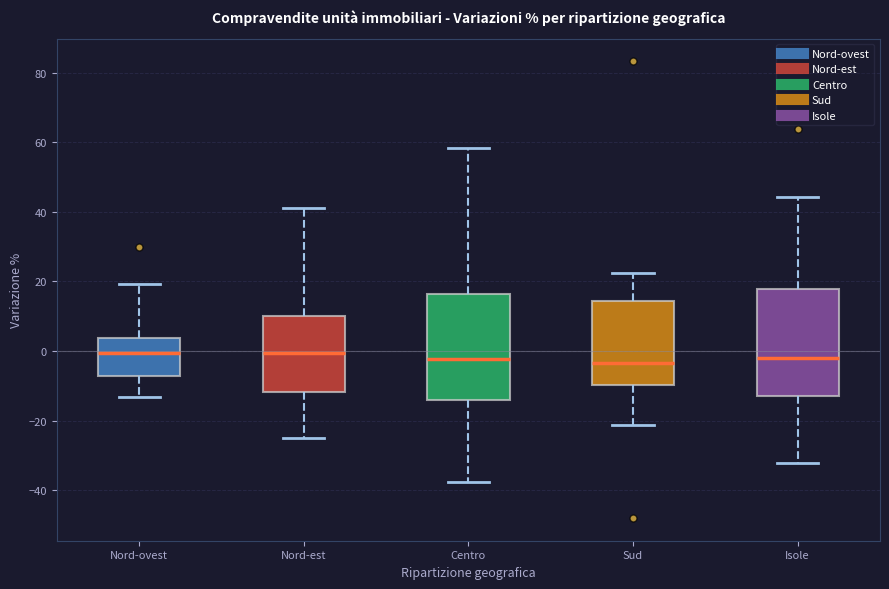

Reading left to right, read every box against the y-axis: the position of its median line, the range the box covers, and the ends of its whiskers. The values are not printed on the chart, so give them approximately, as read against the axis.

Nord-ovest: median 0, box -8 to 4, whiskers -14 to 20
Nord-est: median 0, box -12 to 10, whiskers -26 to 42
Centro: median -2, box -14 to 16, whiskers -38 to 58
Sud: median -4, box -10 to 14, whiskers -22 to 22
Isole: median -2, box -12 to 18, whiskers -32 to 44